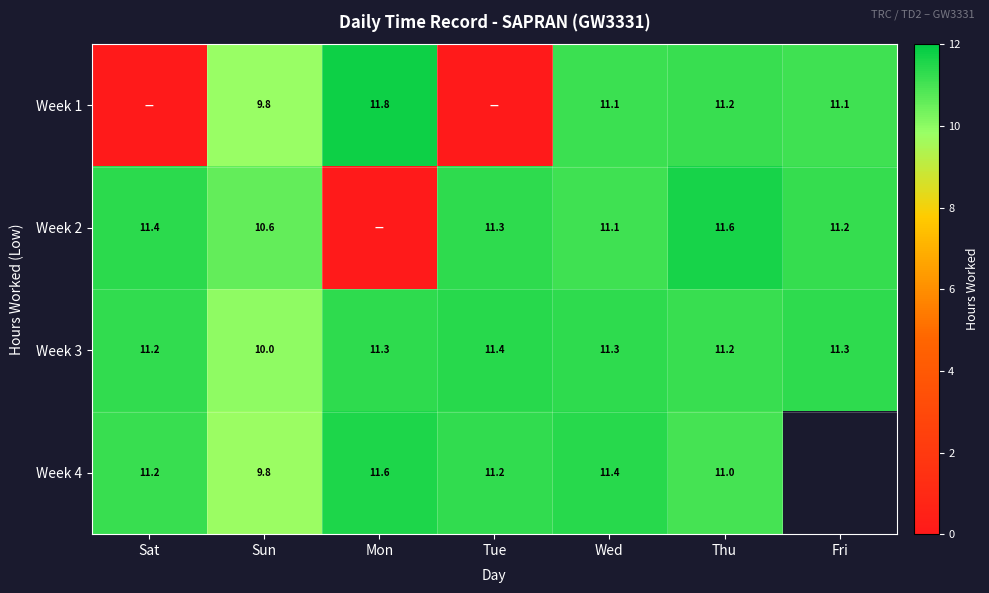

Which category has the lowest value in the Week 3 series?

Sun